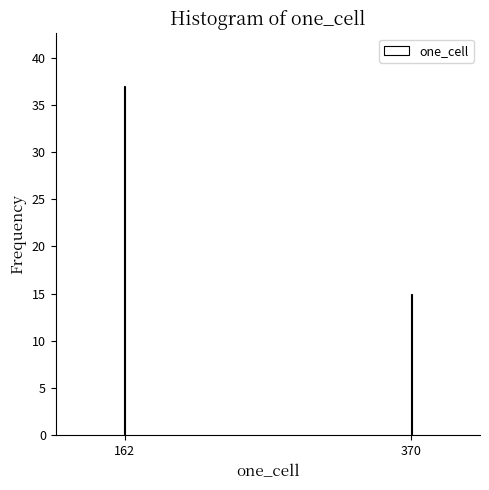

Reading left to right, transcribe all the data shown in this chart.

37	15